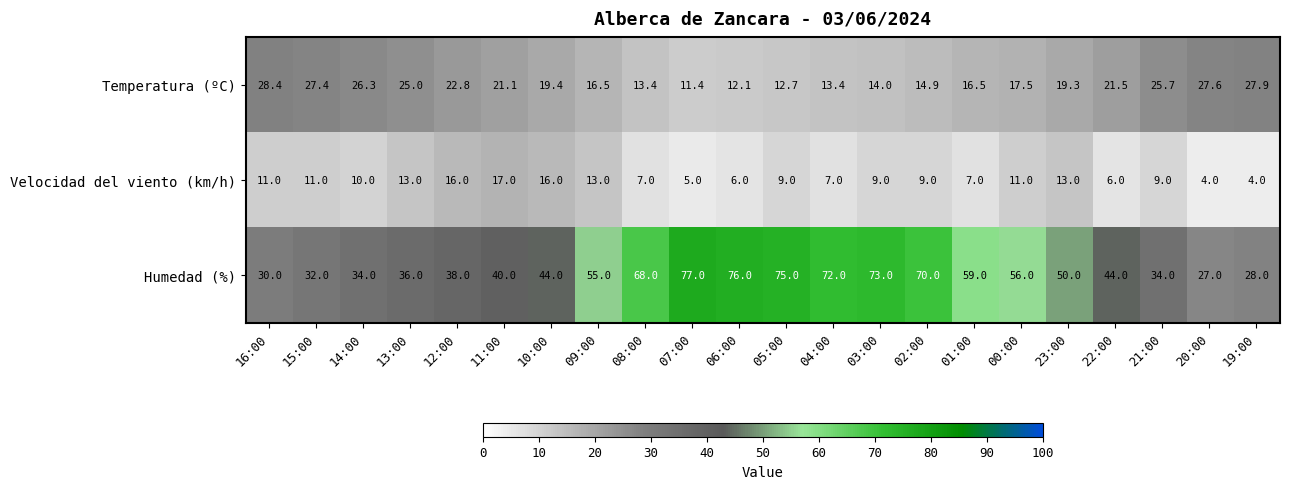

What is the greatest value displayed?

77.0